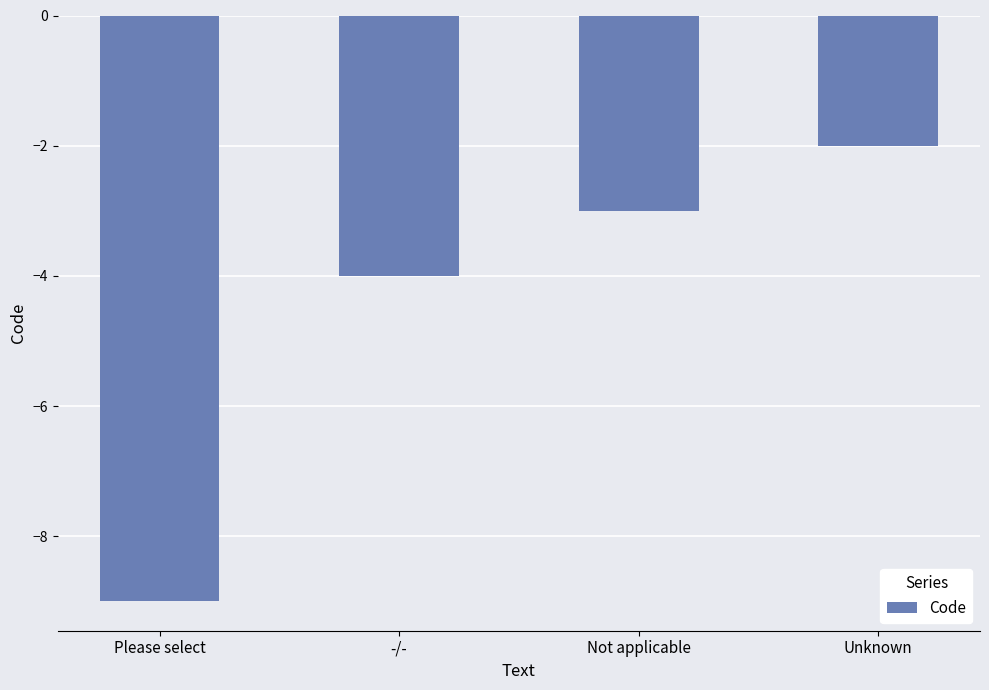

At which label is the value closest to -5?

-/-